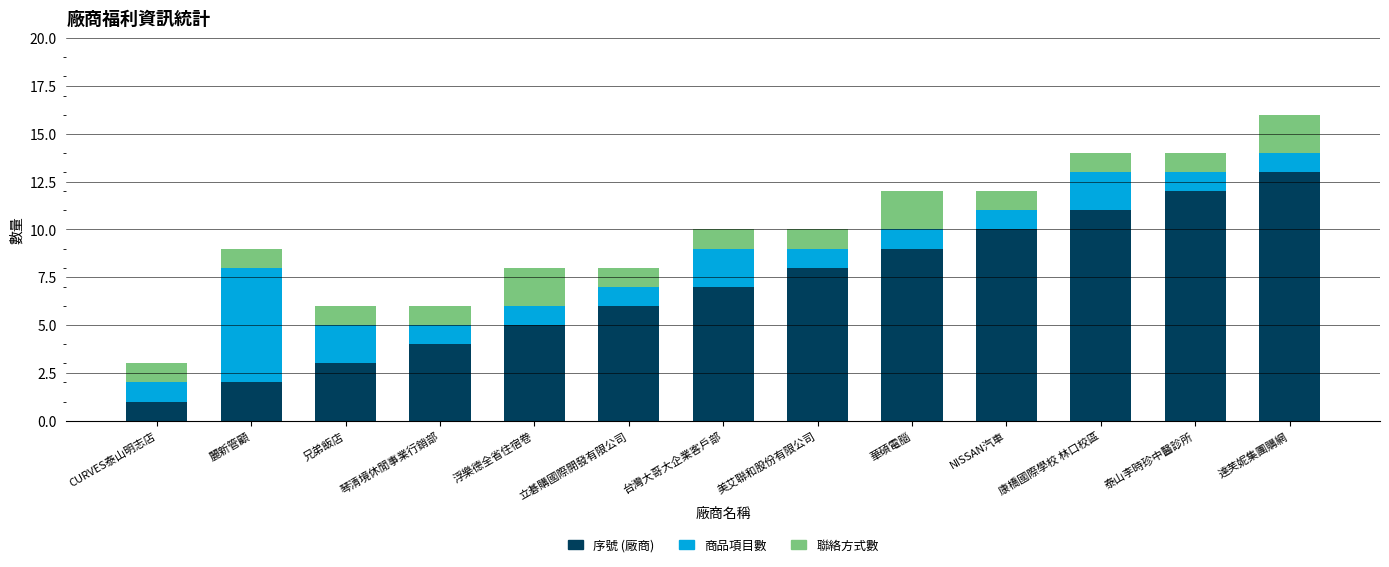

List the labels in order of 序號 (廠商) value, smallest first.

CURVES泰山明志店, 麗新管顧, 兄弟飯店, 琴清境休閒事業行銷部, 浮樂德全省住宿卷, 立碁購國際開發有限公司, 台灣大哥大企業客戶部, 美艾聯和股份有限公司, 華碩電腦, NISSAN汽車, 康橋國際學校 林口校區, 泰山李時珍中醫診所, 達芙妮集團購網